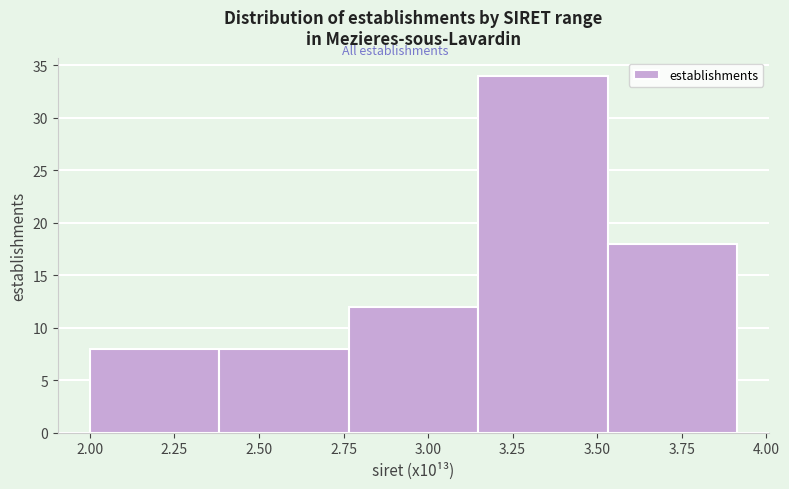

How tall is the bar that spans 3.55 to 3.90 on the x-axis? Neither the bar edges nor the heights are printed on the chart, so give them approximately, as read against the axes.

18